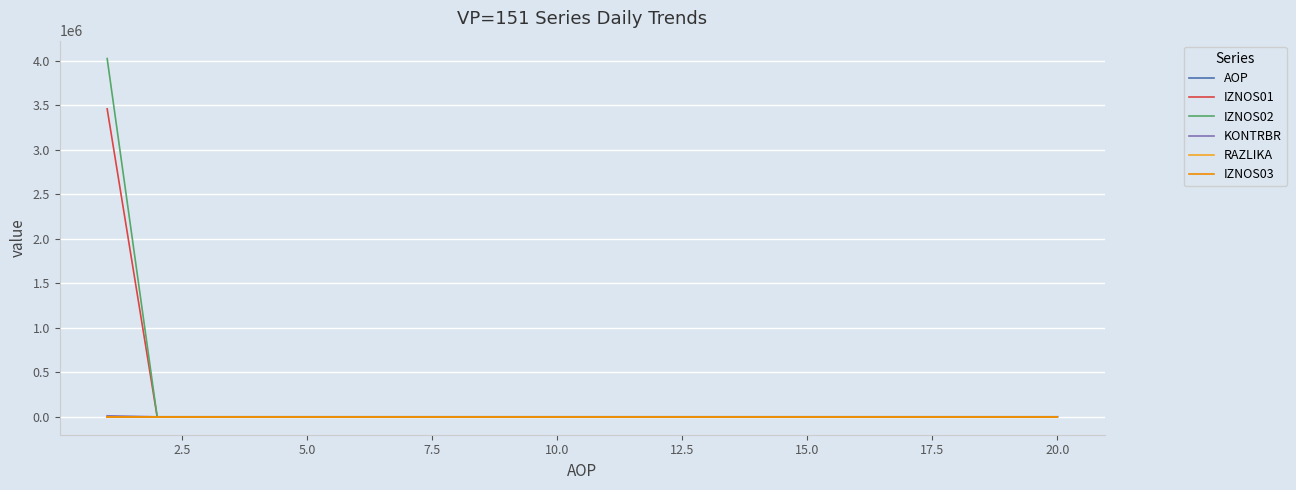

What is the greatest value displayed?

4021613.1